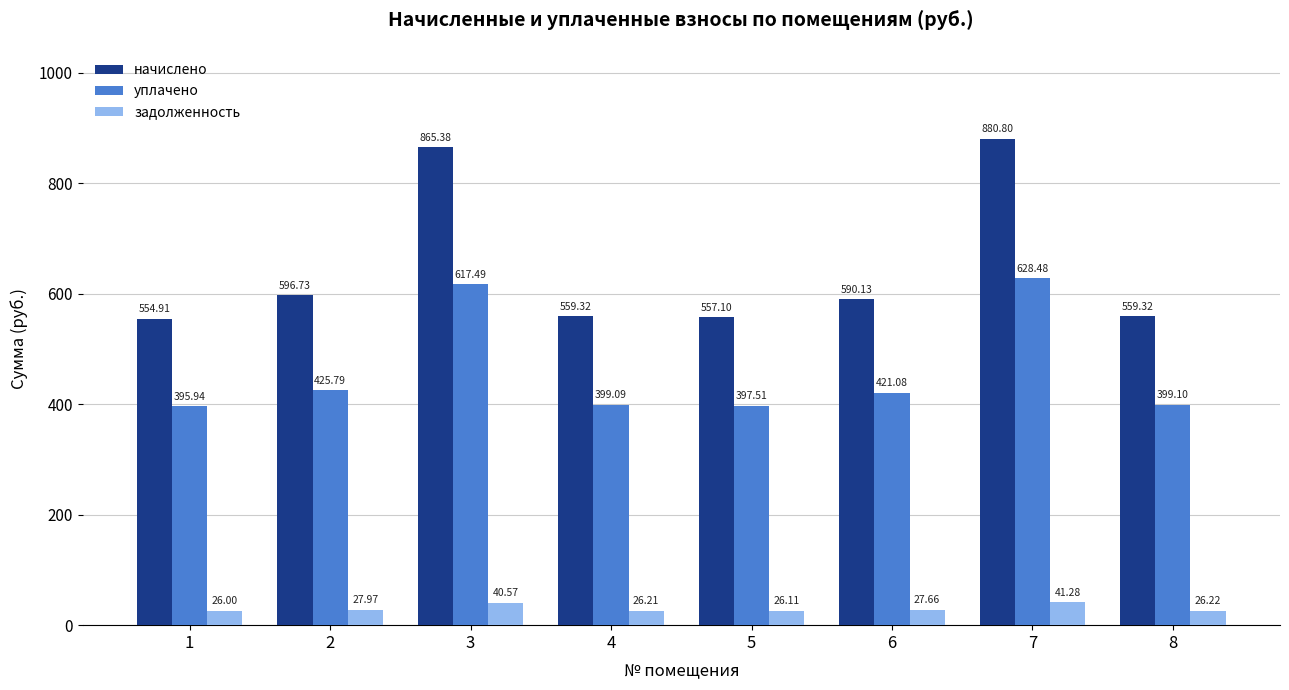

What is the difference between the maximum and minimum values in the задолженность series?

15.3